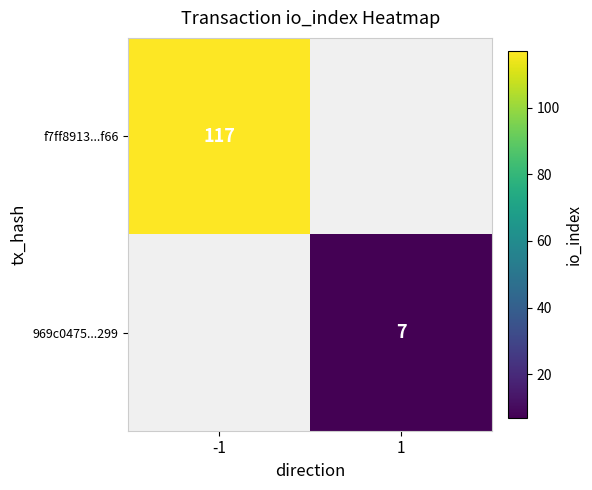

The f7ff8913...f66 series shows 58 at -1. True or false?

False